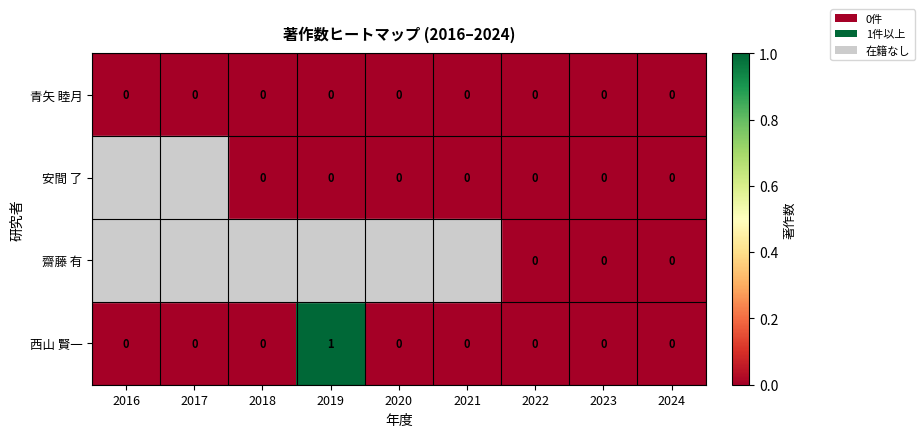

True or false: 西山 賢一 has a value of 2 at 2019.

False